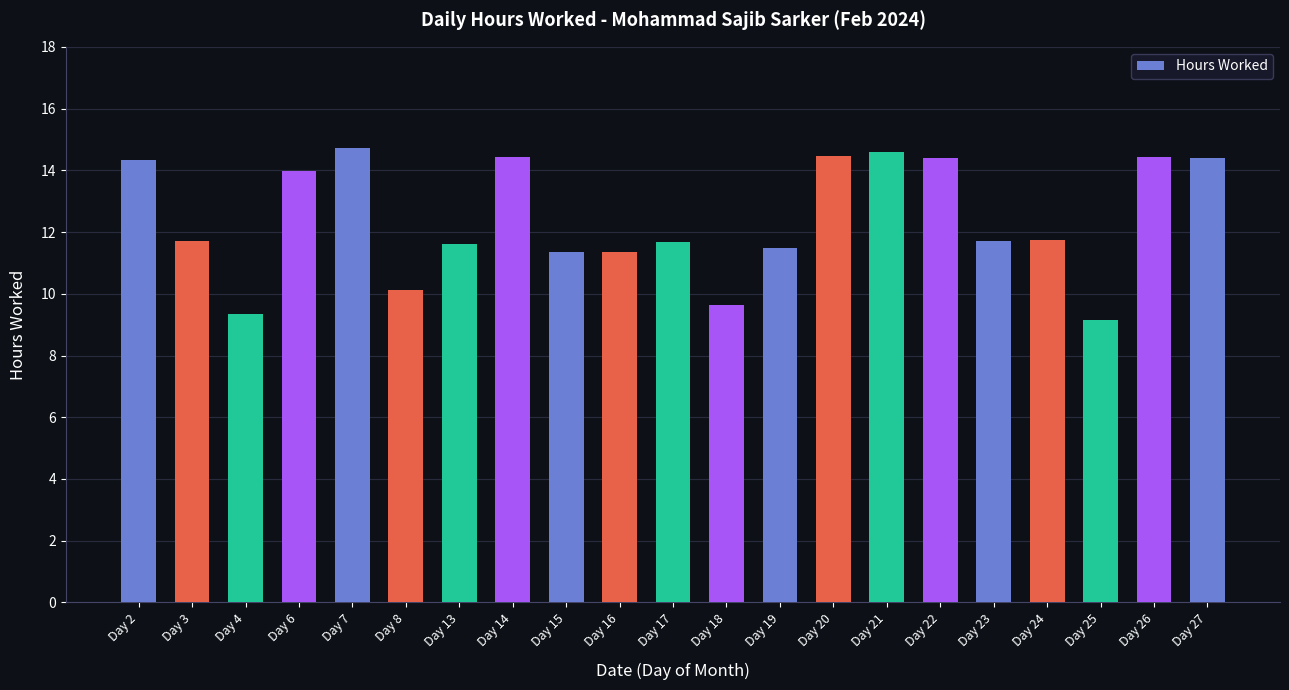

What is the sum of all values?

260.7